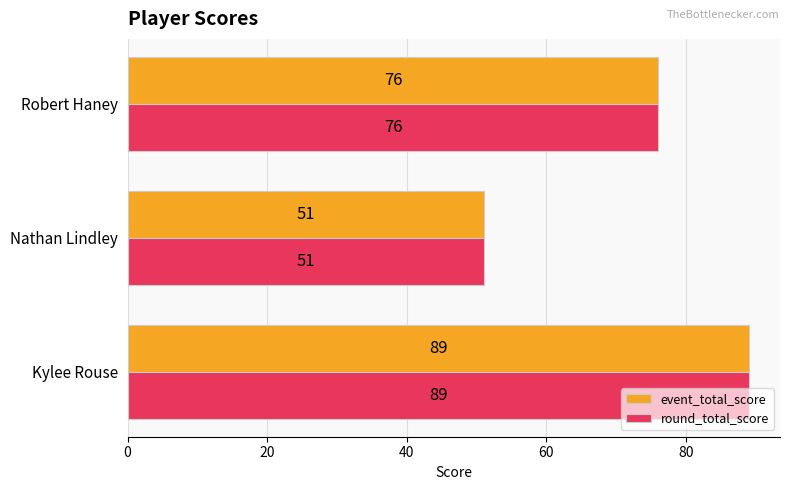

Rank the categories by event_total_score value from lowest to highest.

Nathan Lindley, Robert Haney, Kylee Rouse